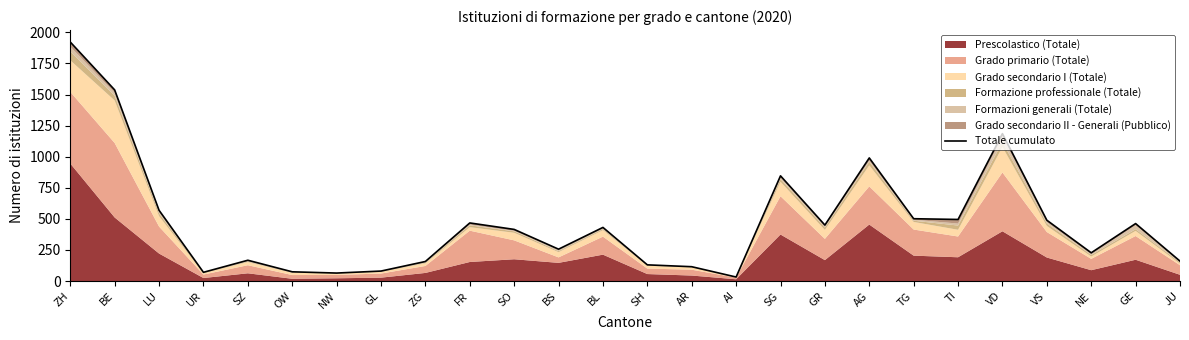

Reading left to right, transcribe all the data shown in this chart.

ZH=1922	BE=1537	LU=569	UR=70	SZ=167	OW=74	NW=64	GL=80	ZG=157	FR=467	SO=415	BS=256	BL=431	SH=130	AR=115	AI=32	SG=846	GR=450	AG=990	TG=501	TI=495	VD=1185	VS=489	NE=227	GE=462	JU=160